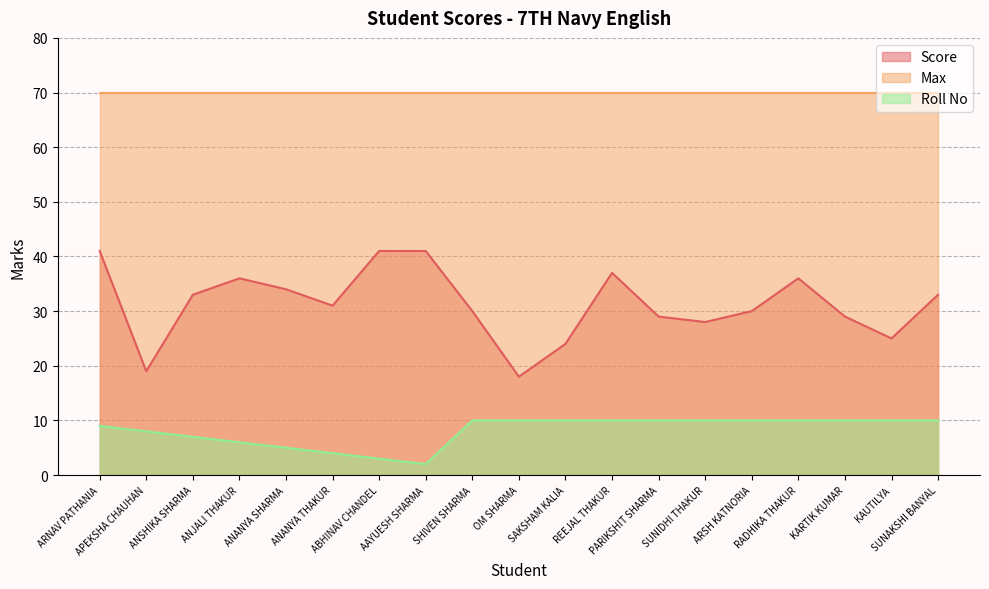

What is the difference between the maximum and minimum values in the Roll No series?

8